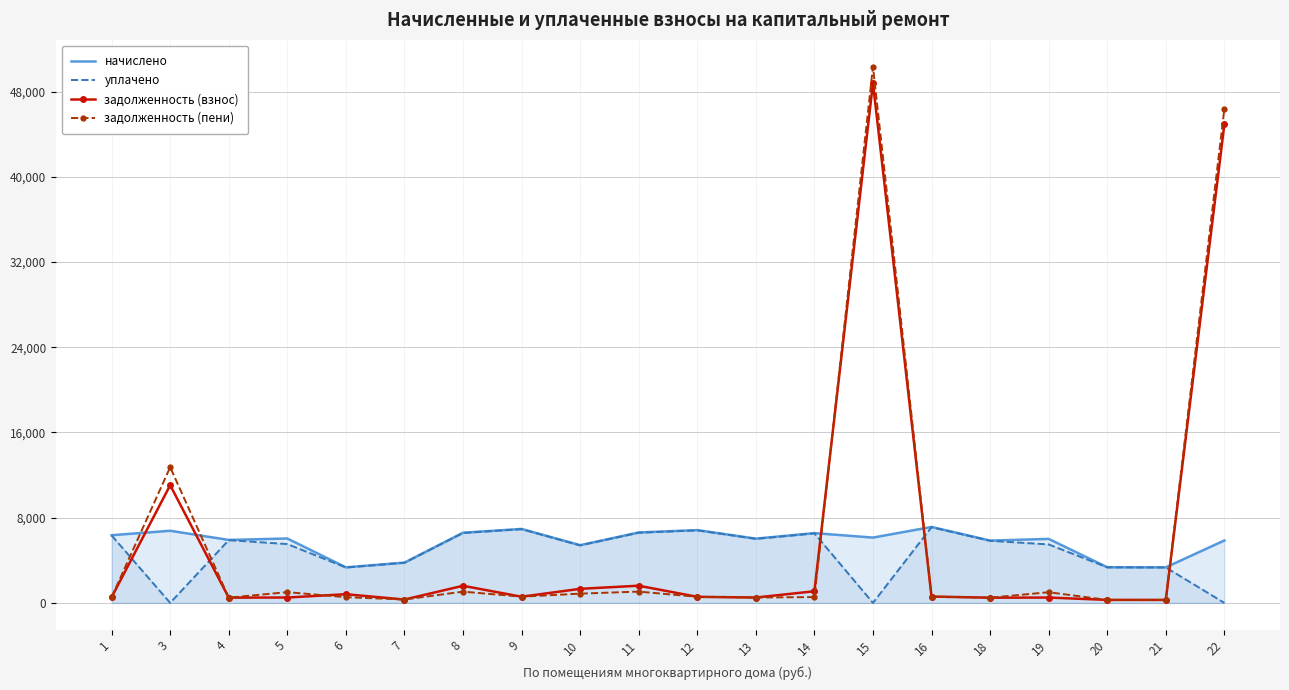

How many lines are shown in the chart?

4